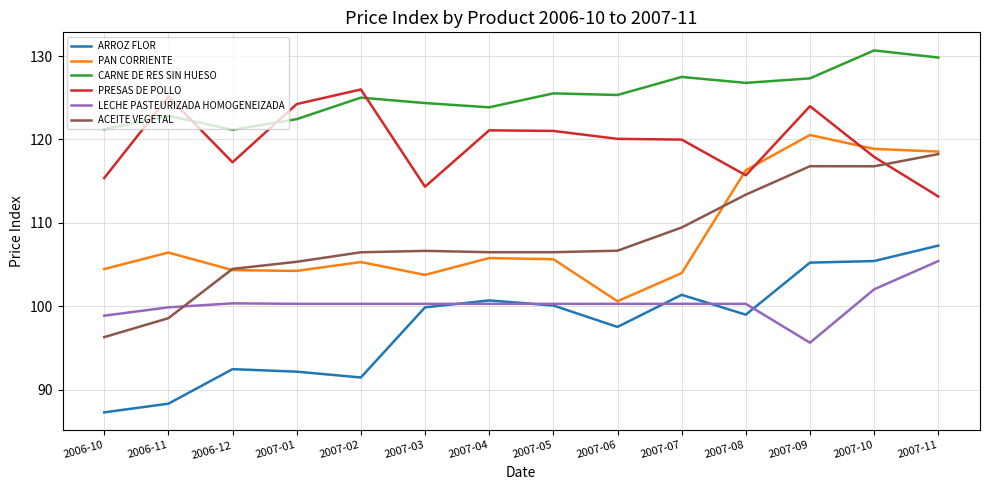

Which series has the largest total across all categories?

CARNE DE RES SIN HUESO